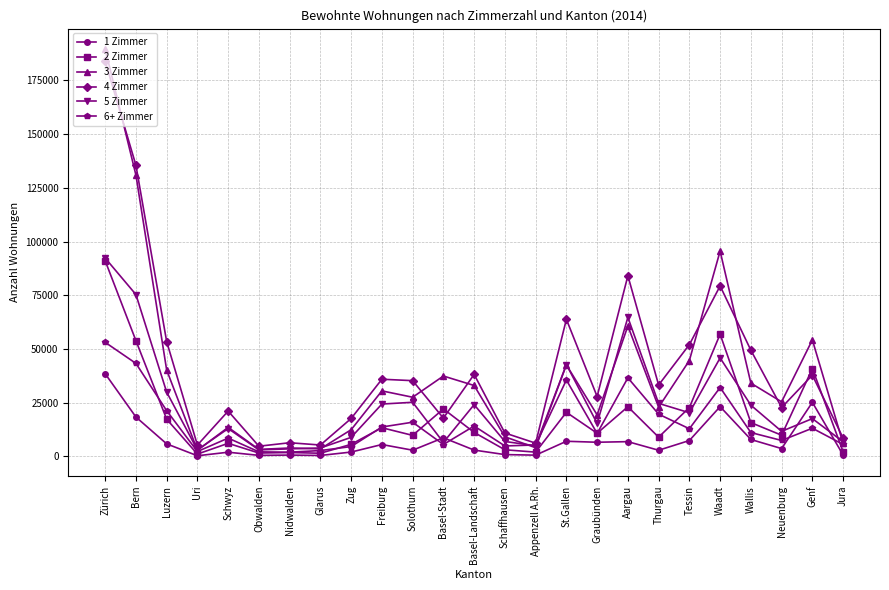

Is it true that 4 Zimmer equals 17278 at Thurgau?

False